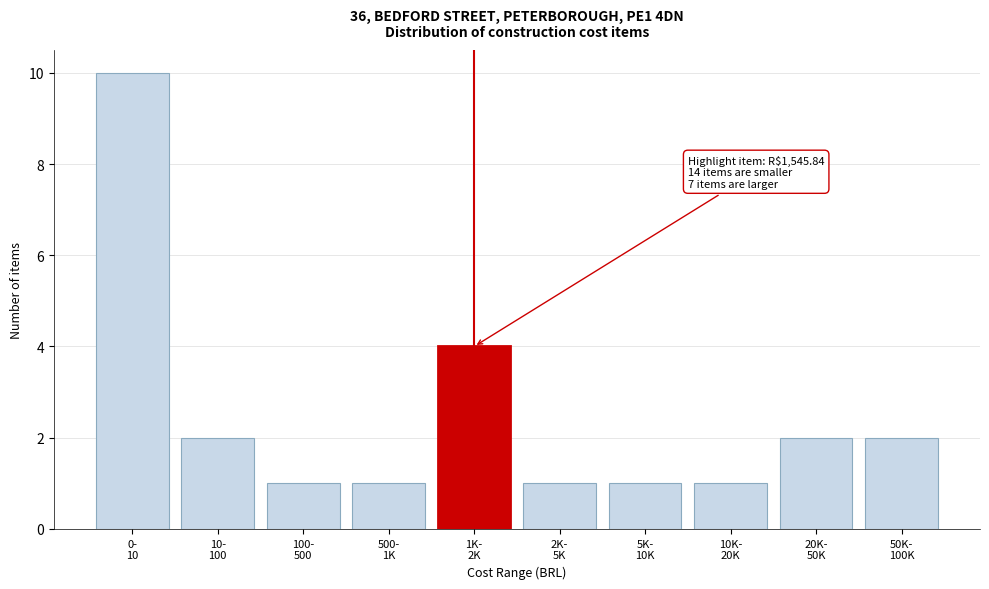

Reading right to left, extract all data points from this chart.

2	2	1	1	1	4	1	1	2	10